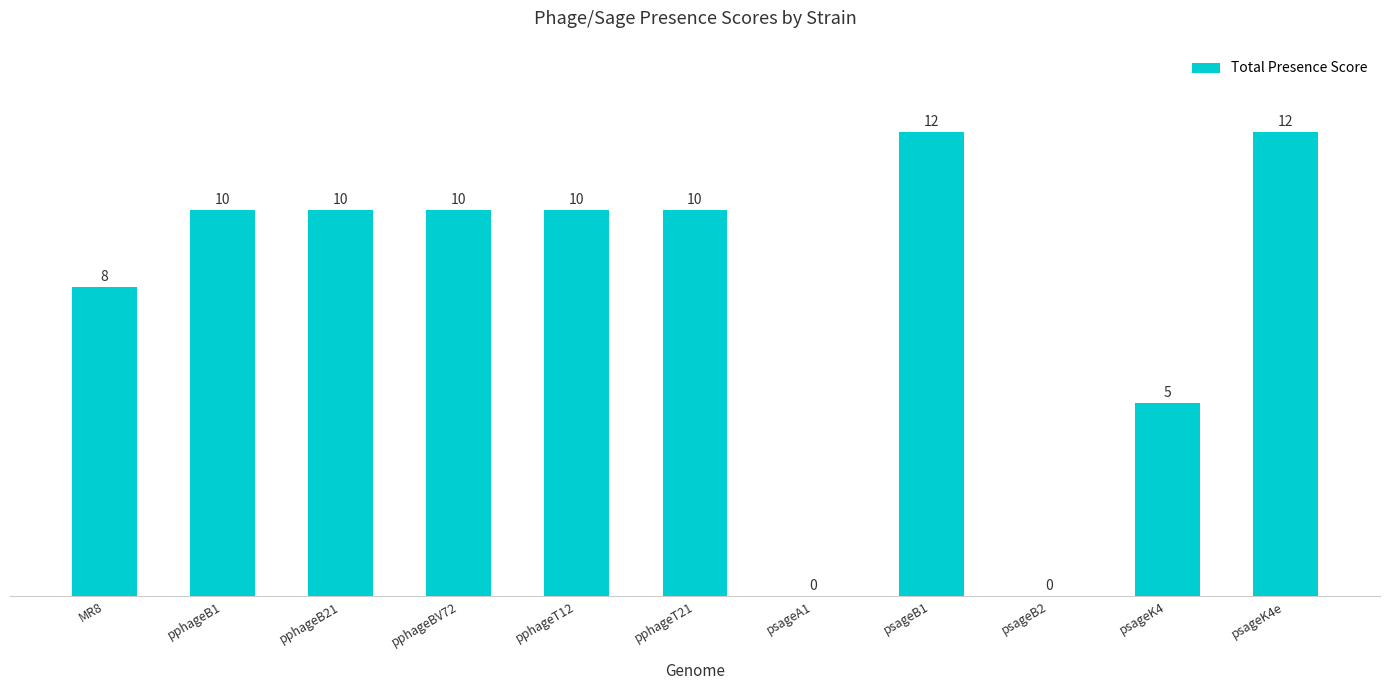

True or false: the data shows 5 at psageK4.

True